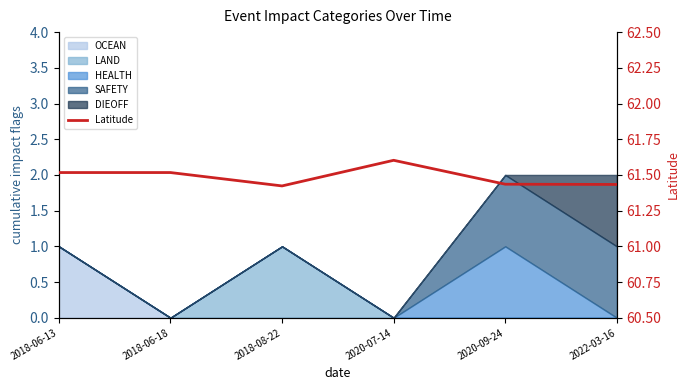

What is the average value?

61.5